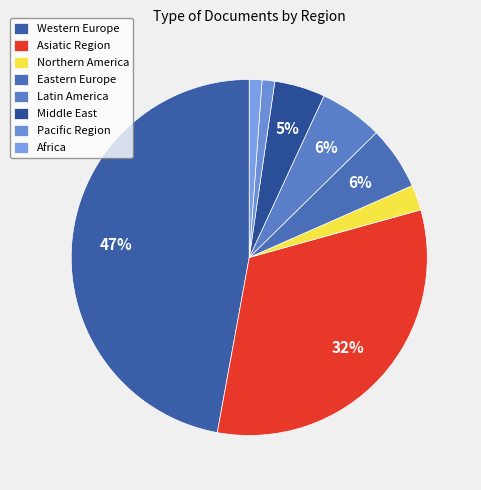

To the nearest percent, what portion does Latin America represent?

6%